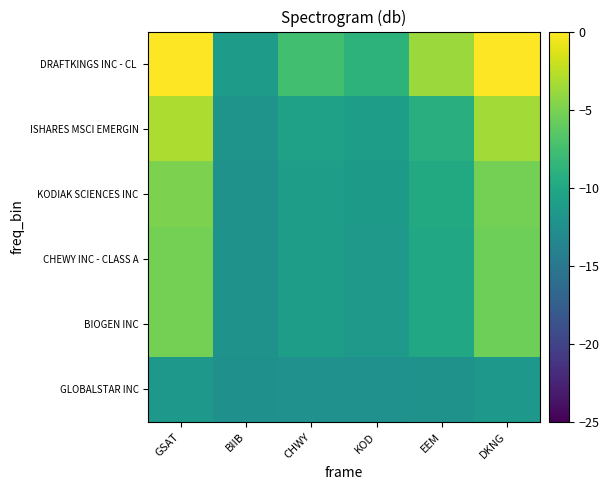

Between KOD and DKNG, which is larger?

DKNG